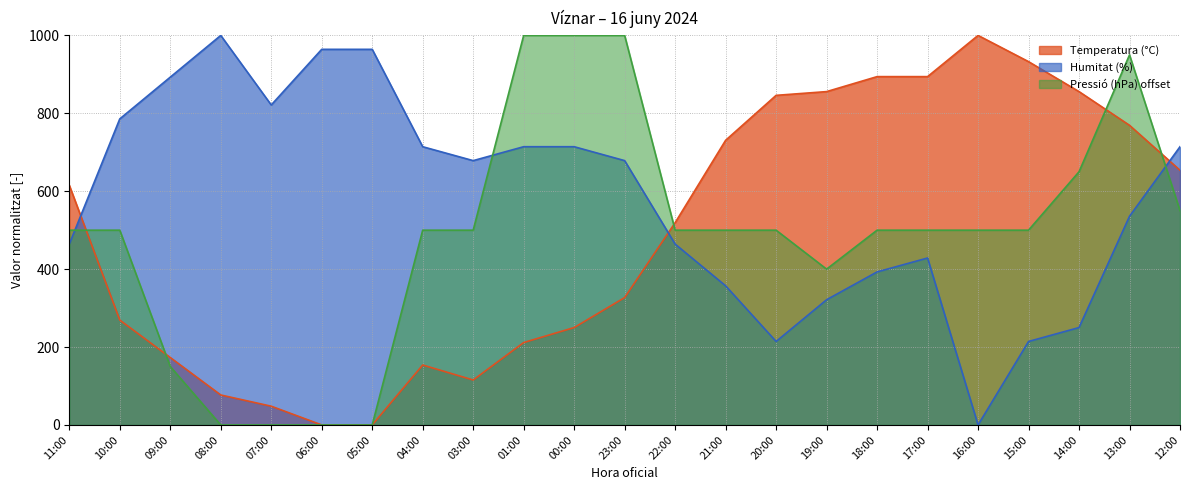

Is the value of Temperatura (°C) at 15:00 greater than the value of Humitat (%) at 09:00?

Yes